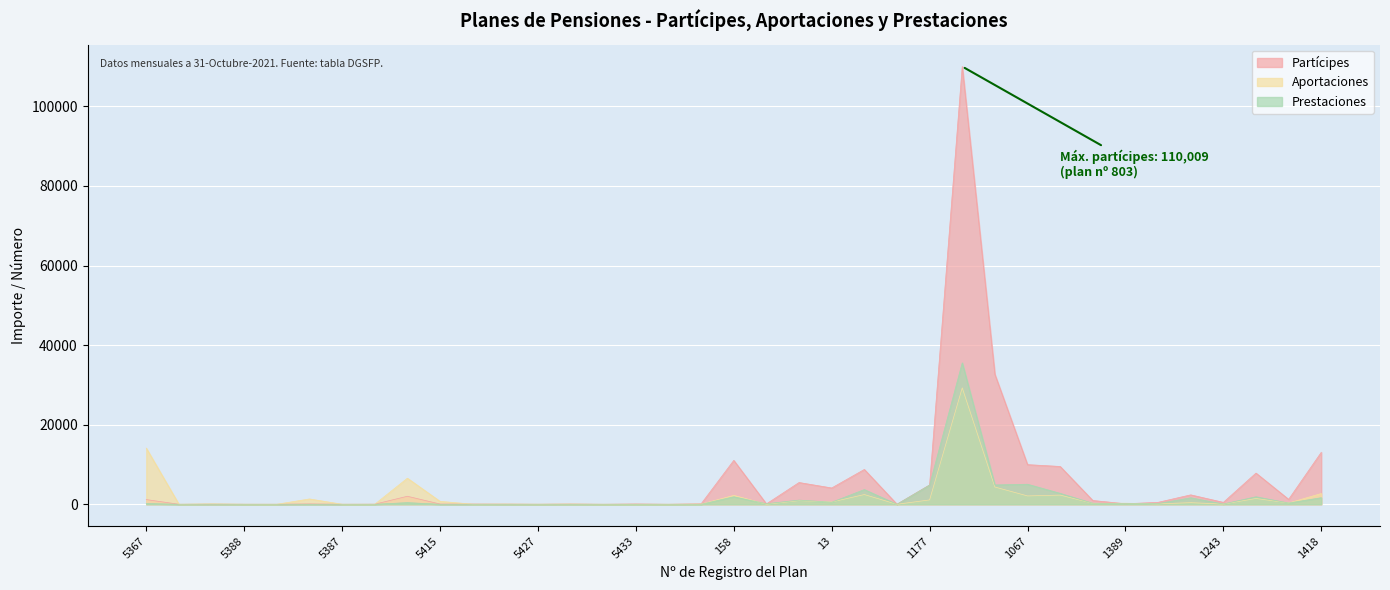

At 5381, list the series in order from largest to smallest.

Aportaciones, Partícipes, Prestaciones